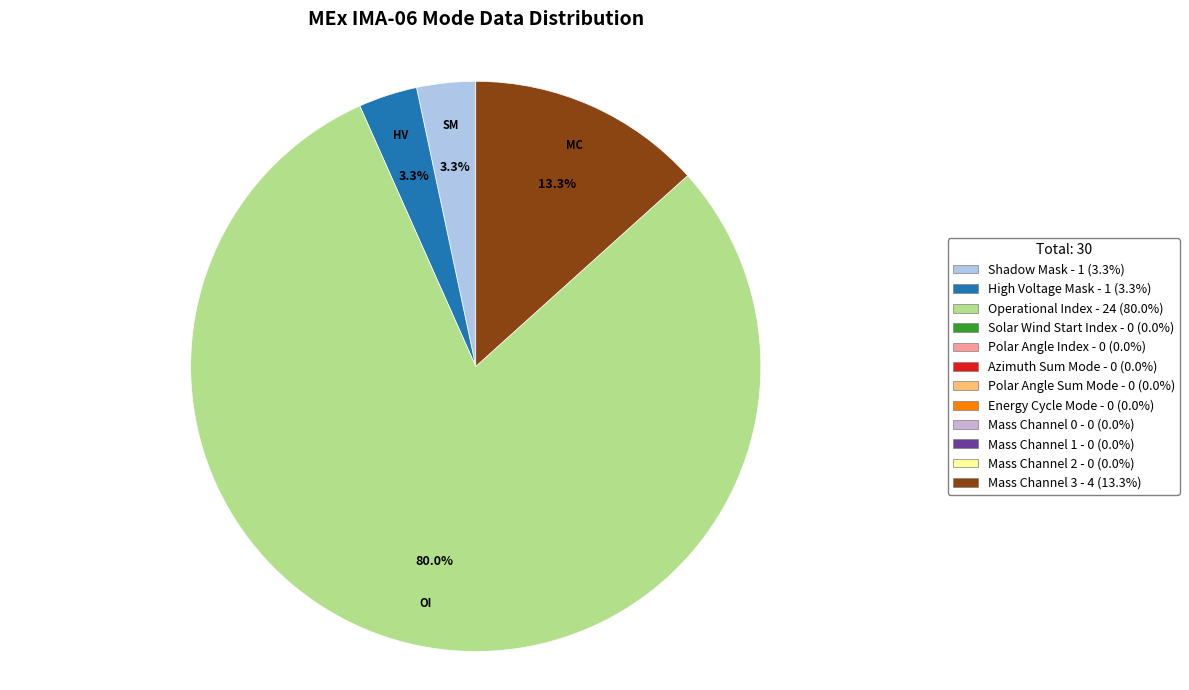

Is there a majority slice in this chart?

Yes